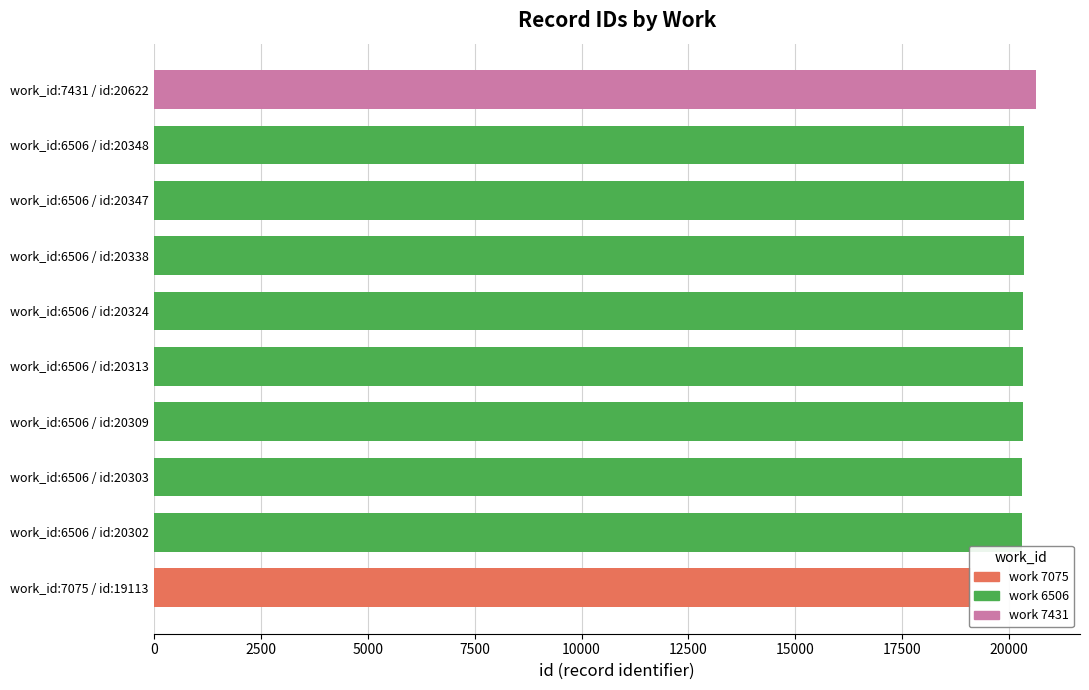

How many data points are less than 20324?

5